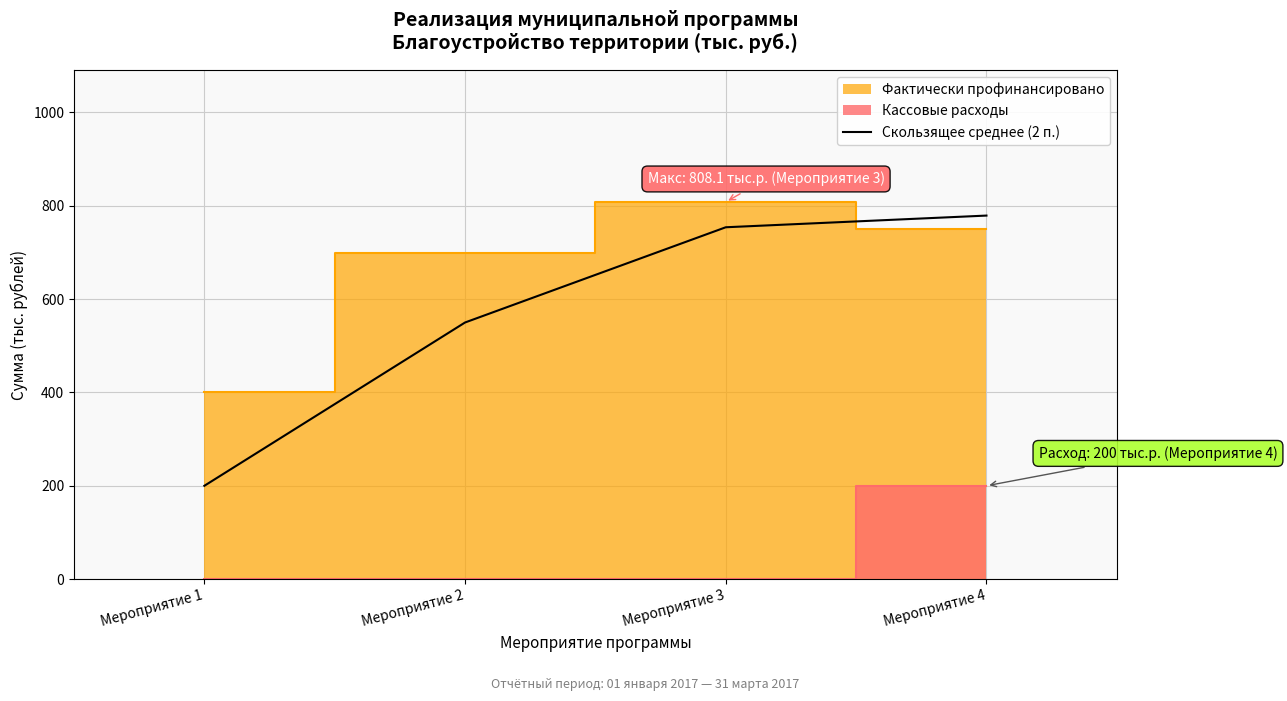

Rank the categories by Скользящее среднее (2 п.) value from lowest to highest.

Мероприятие 1, Мероприятие 2, Мероприятие 3, Мероприятие 4